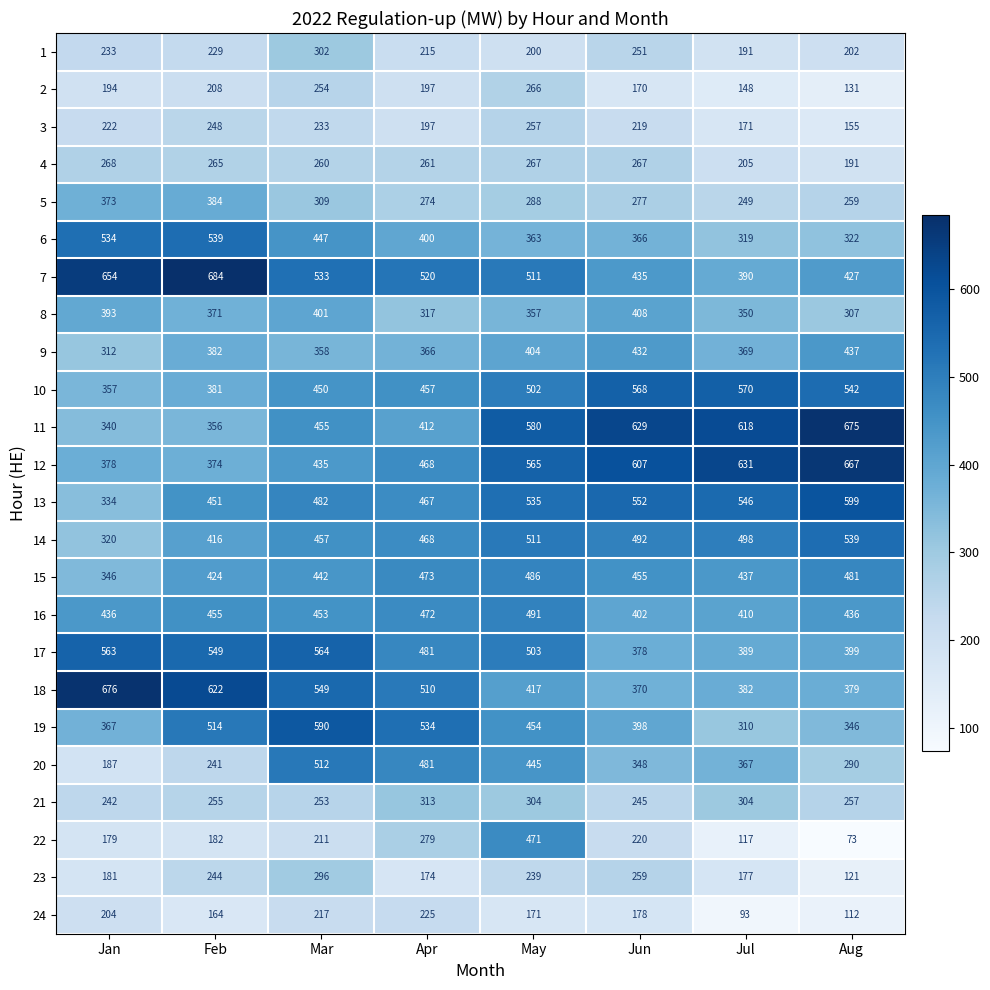

How many data points does each series have?

8